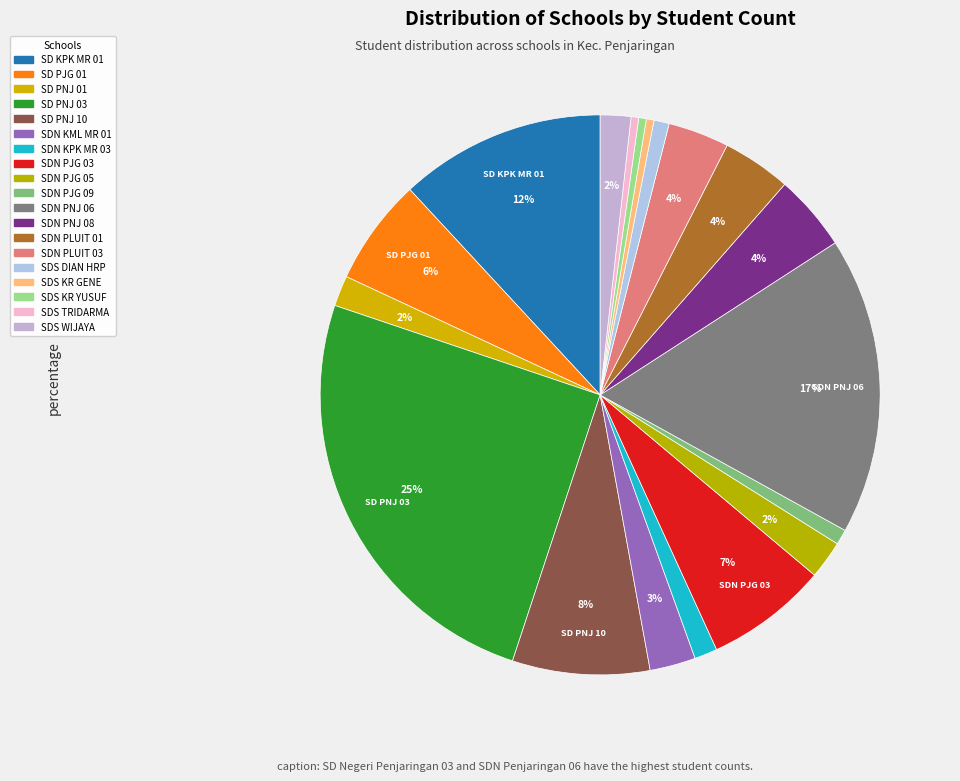

What is the smallest slice in the pie chart?

SDS KRISTEN GENEZARET